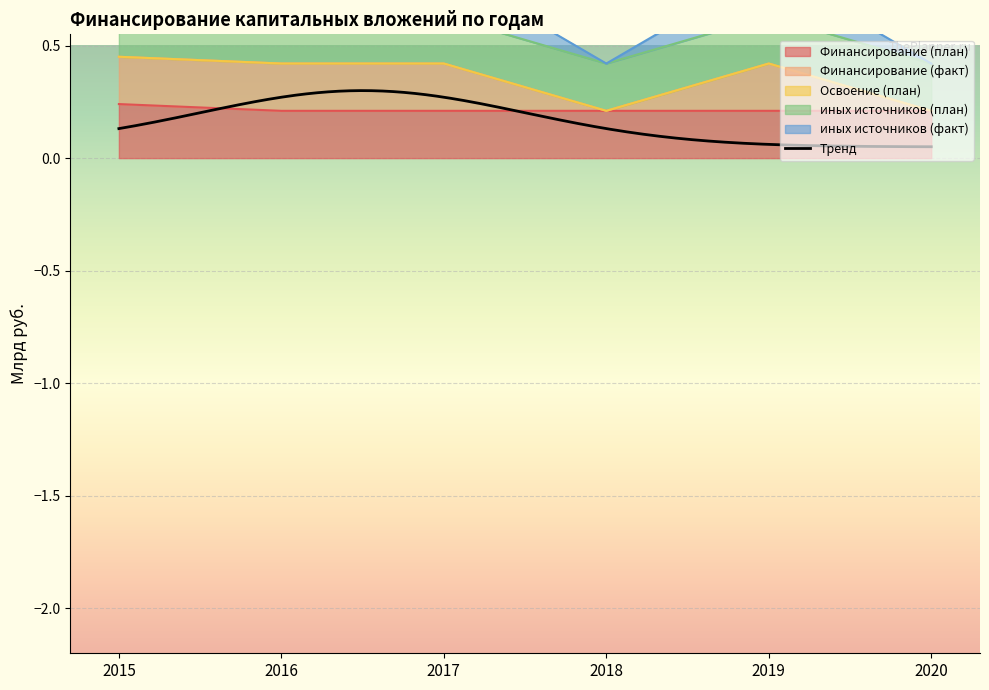

Read the иных источников (план) value at 2016.

0.2